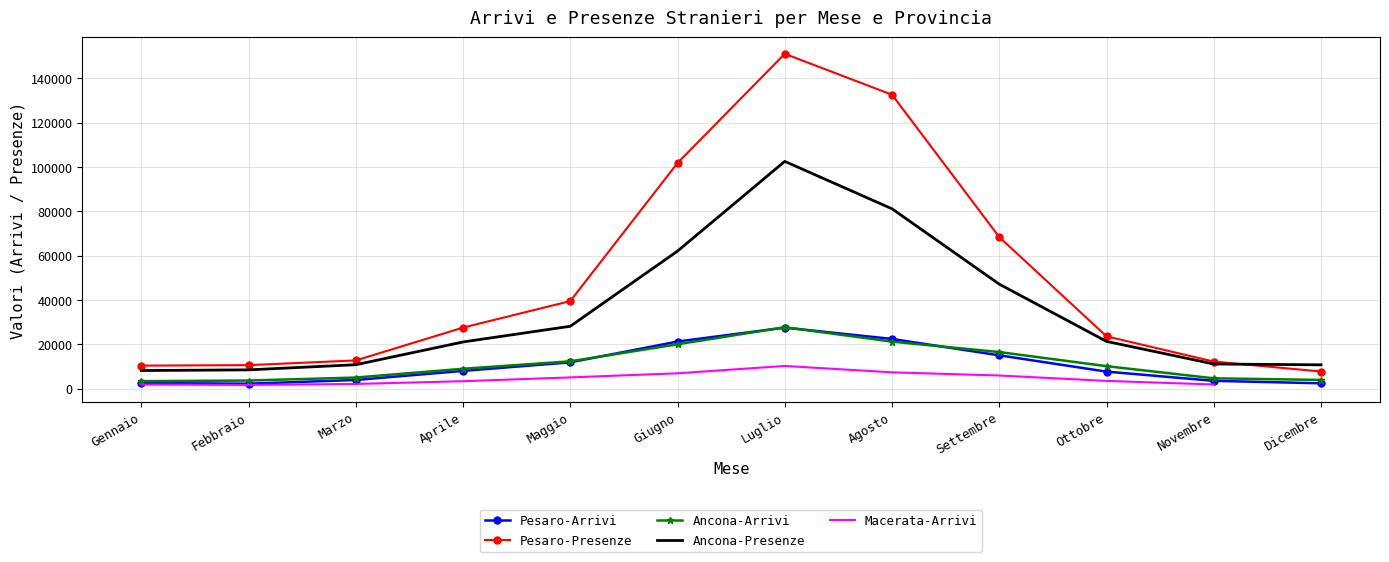

Rank the series at Marzo from highest to lowest value.

Pesaro-Presenze, Ancona-Presenze, Ancona-Arrivi, Pesaro-Arrivi, Macerata-Arrivi